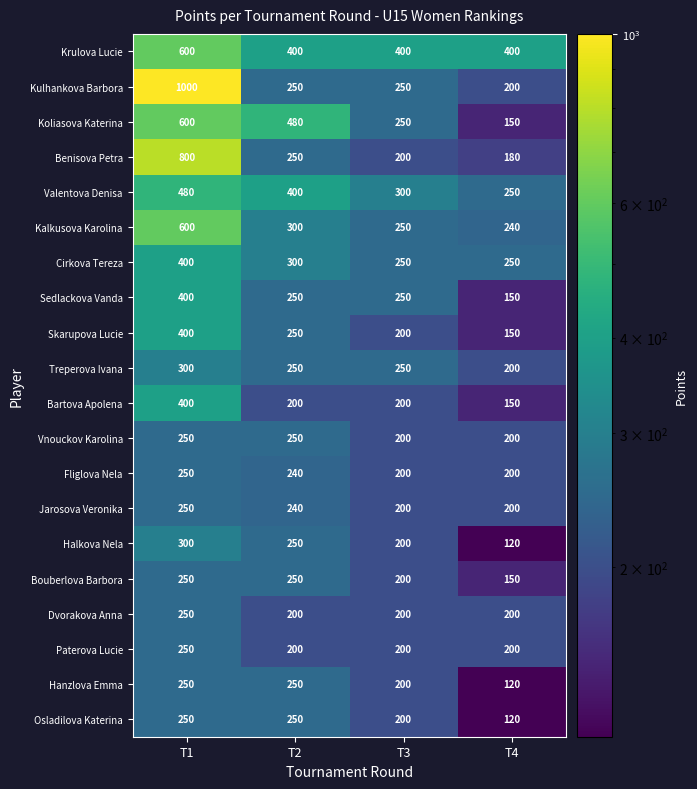

Is it true that Paterova Lucie equals 306 at T4?

False